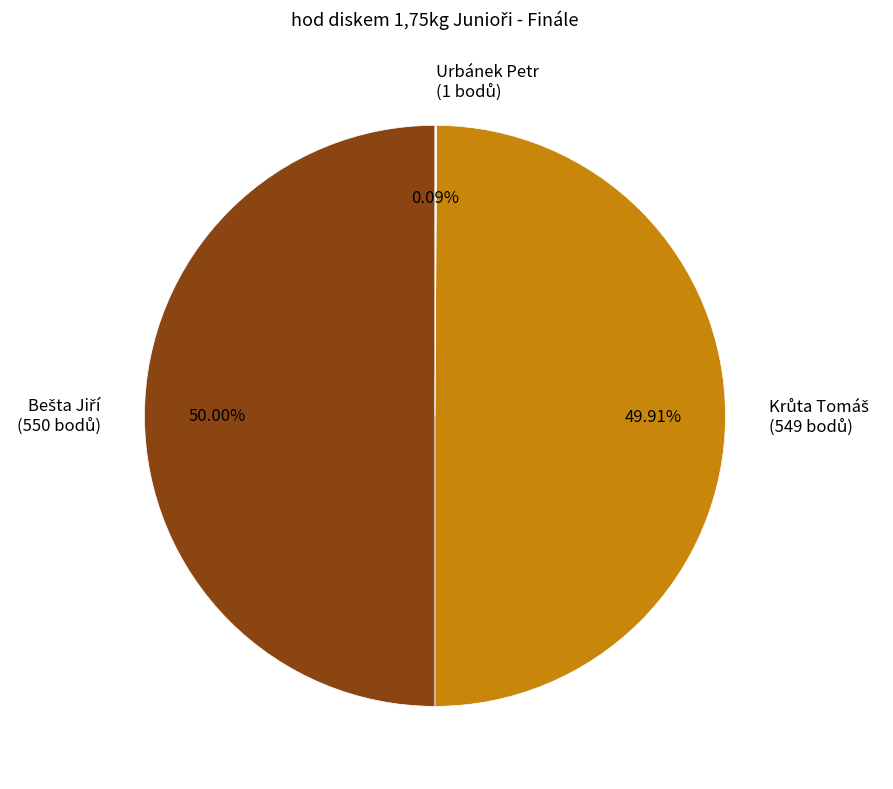

Combined, do Bešta Jiří and Krůta Tomáš account for over 50%?

Yes